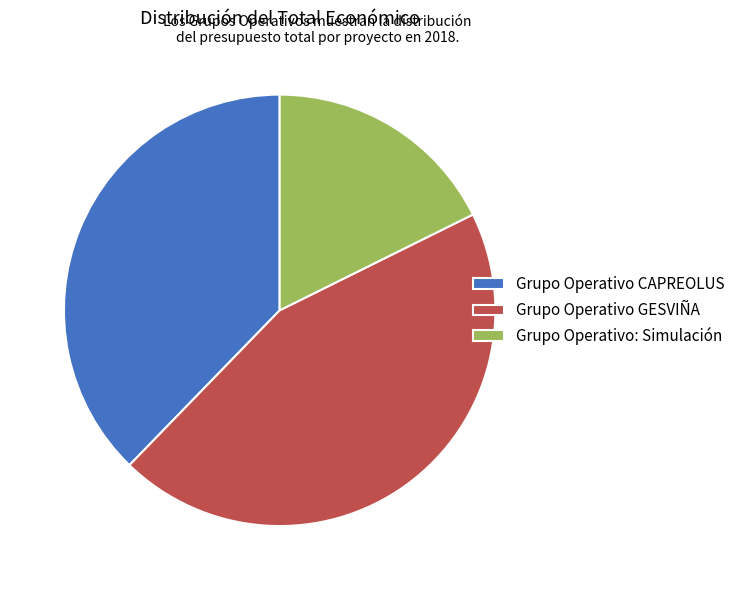

Is the sum of Grupo Operativo CAPREOLUS and Grupo Operativo: Simulación greater than half?

Yes